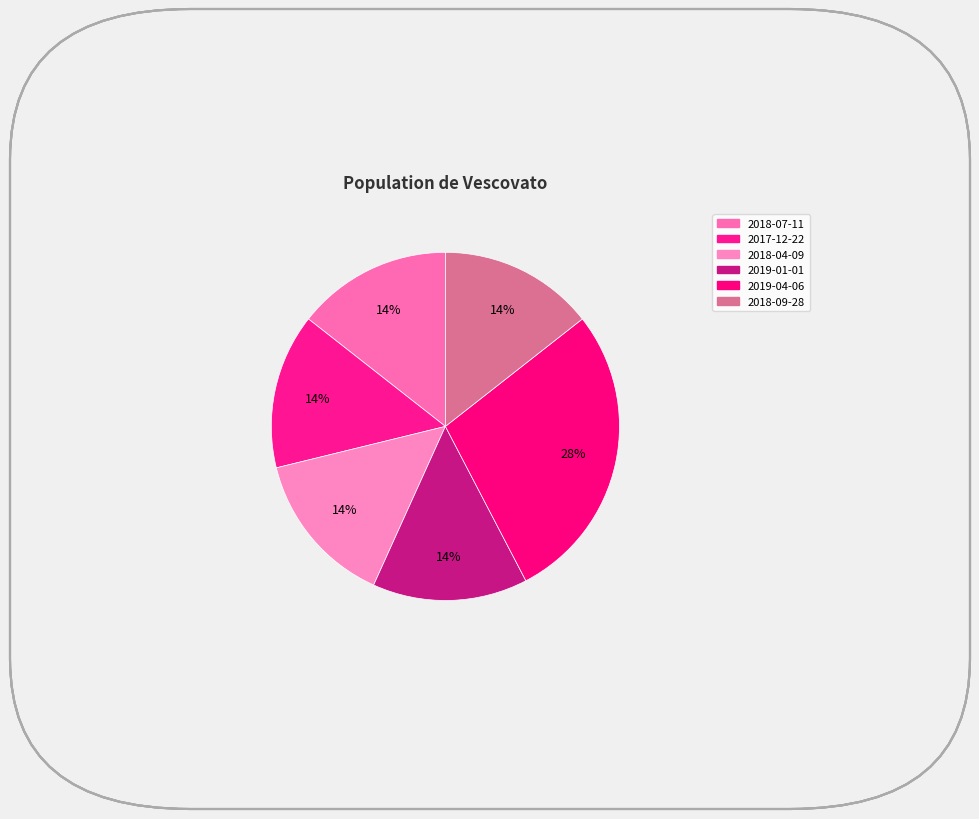

What percentage is the 2018-09-28 slice, to the nearest percent?

14%